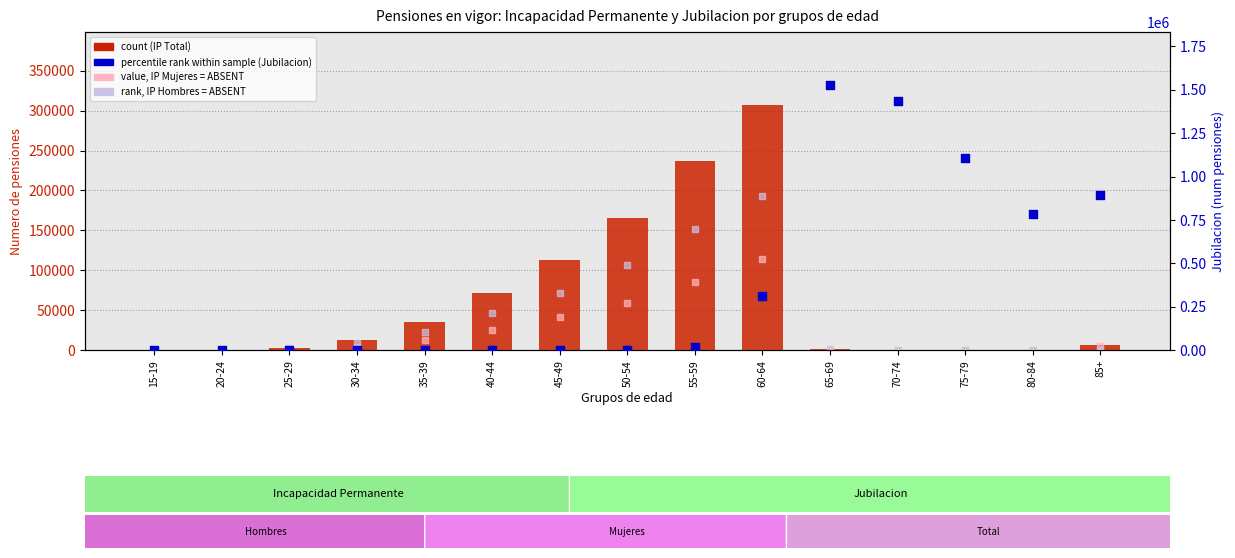

Which series has the largest total across all categories?

Jubilacion Total (percentile rank)